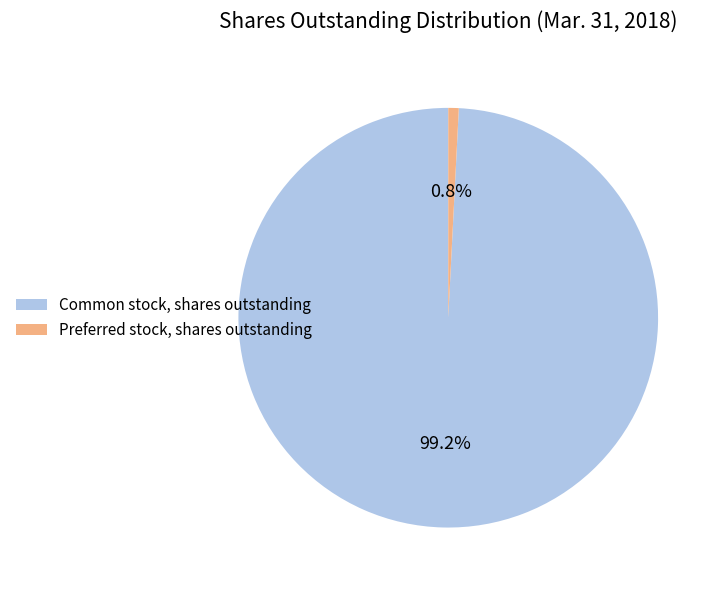

Between Common stock, shares outstanding and Preferred stock, shares outstanding, which is larger?

Common stock, shares outstanding